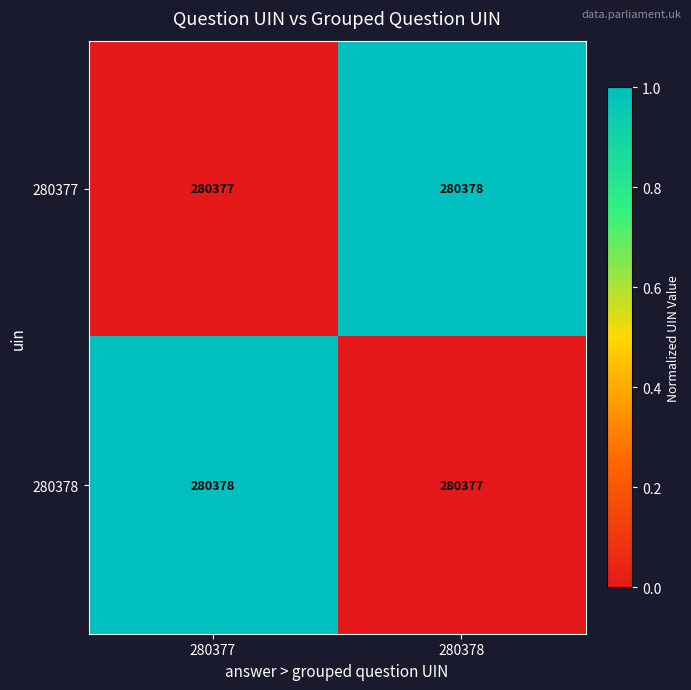

Reading left to right, what are all the values shown in this chart?

280377: 280377	280378
280378: 280378	280377